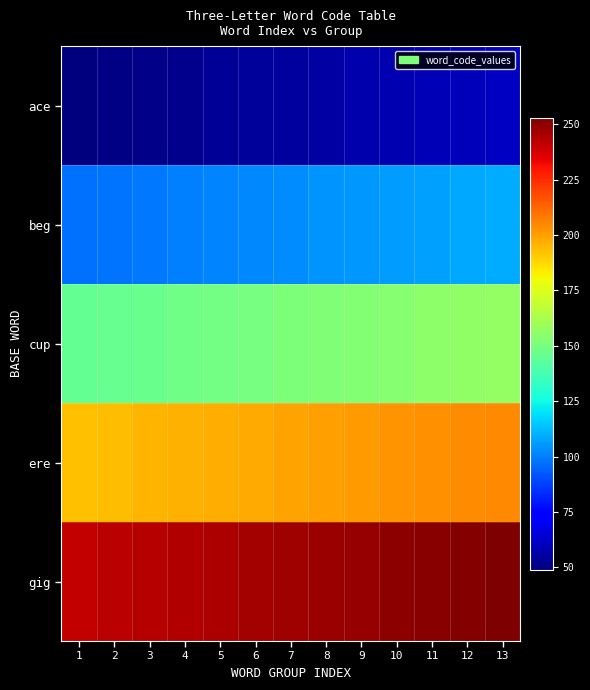

How many series are shown in this chart?

5